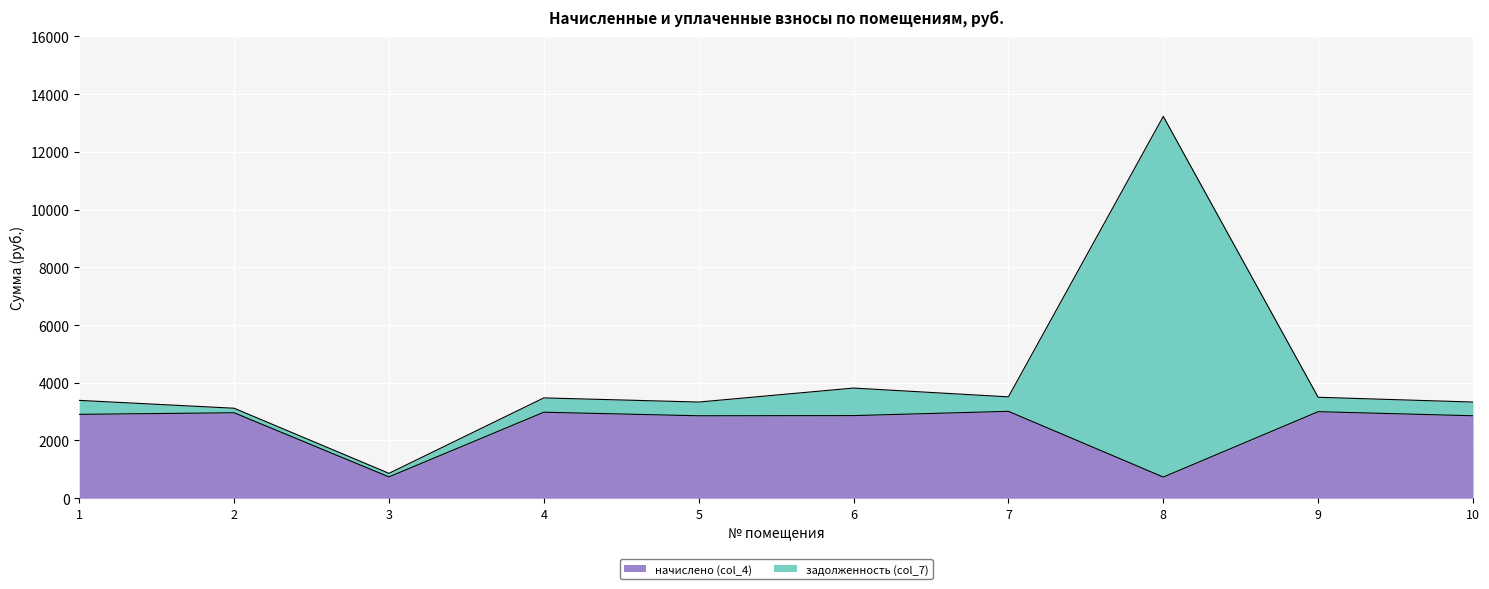

What is the difference between the values at 5 and 3?

2117.6